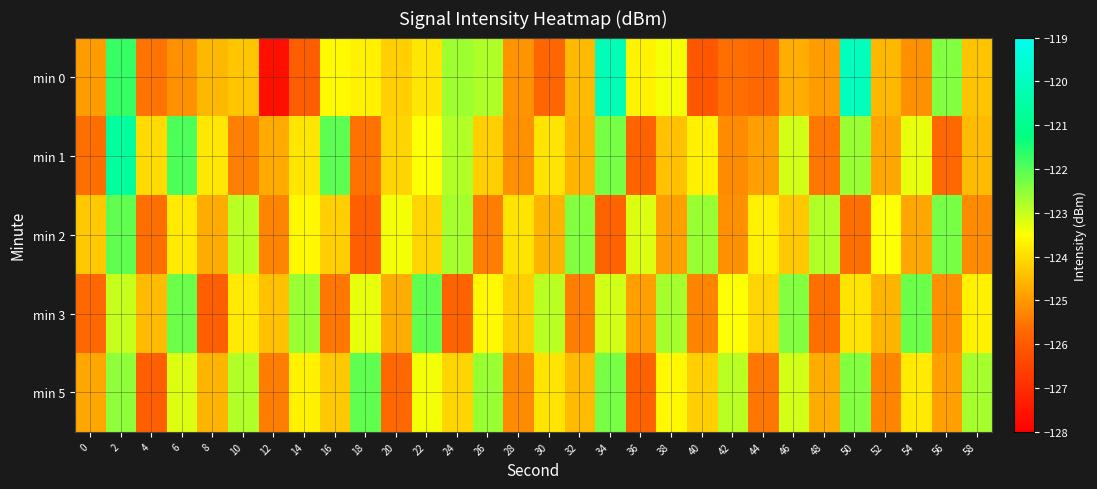

Rank the series at 4 from highest to lowest value.

min 1, min 3, min 0, min 2, min 5